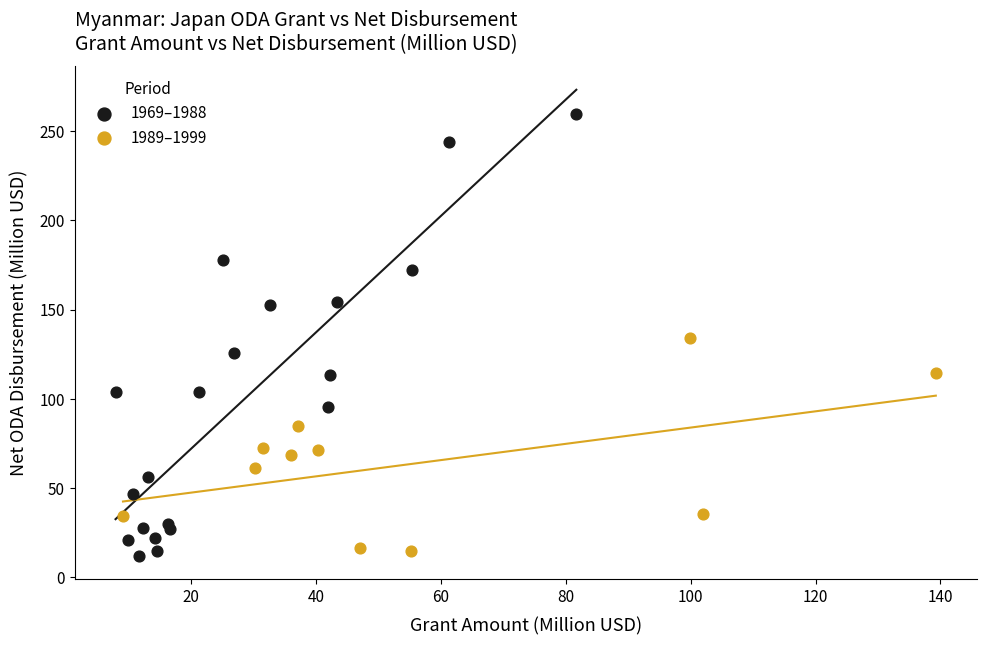

Which series has the widest spread of Y values?

1969–1988